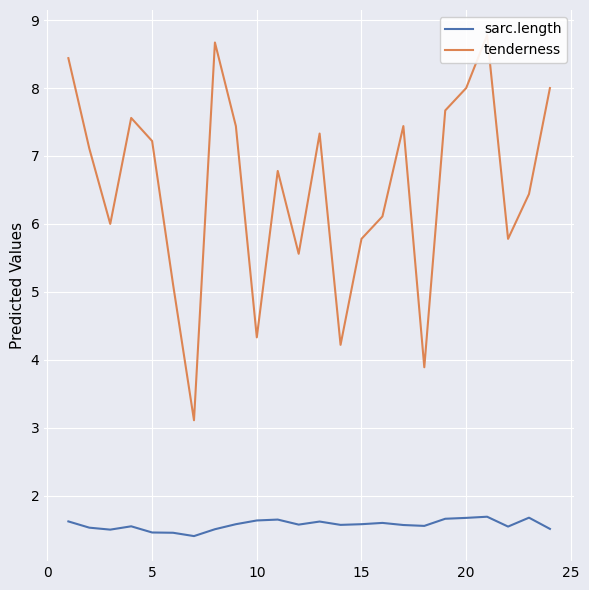

Is it true that sarc.length equals 1.7 at 20?

True